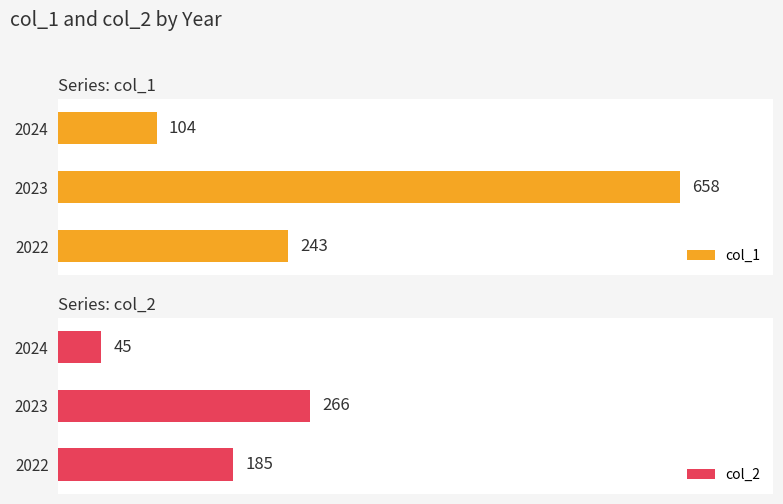

What is the average value of the col_1 series?

335